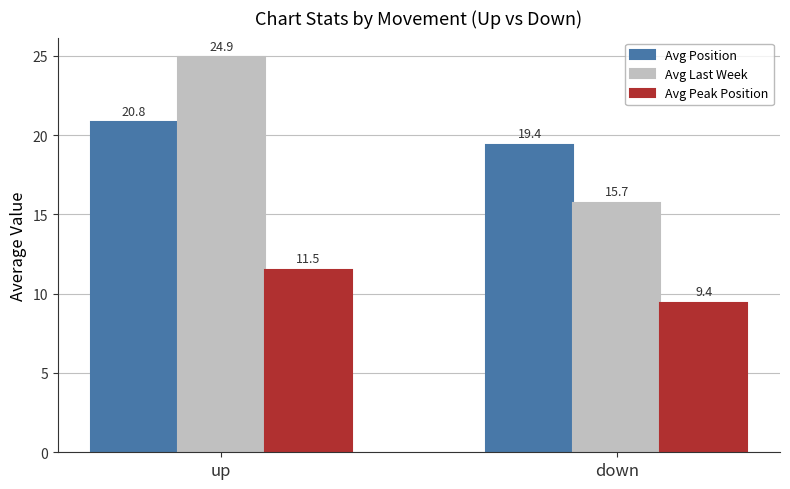

What is the difference between the maximum and minimum values in the Avg Peak Position series?

2.1